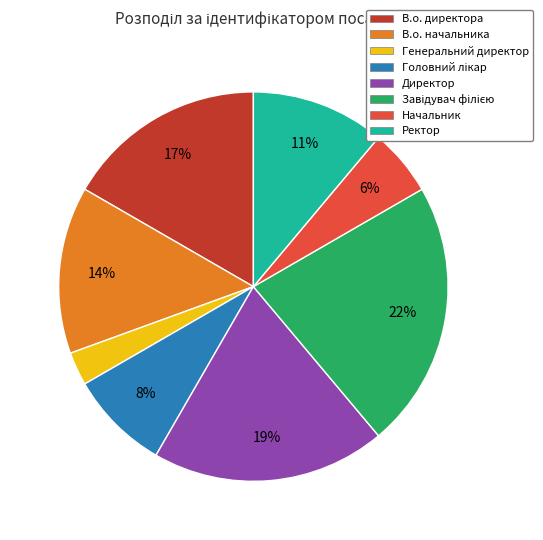

To the nearest percent, what is the difference between the В.о. начальника and Генеральний директор slice percentages?

11%